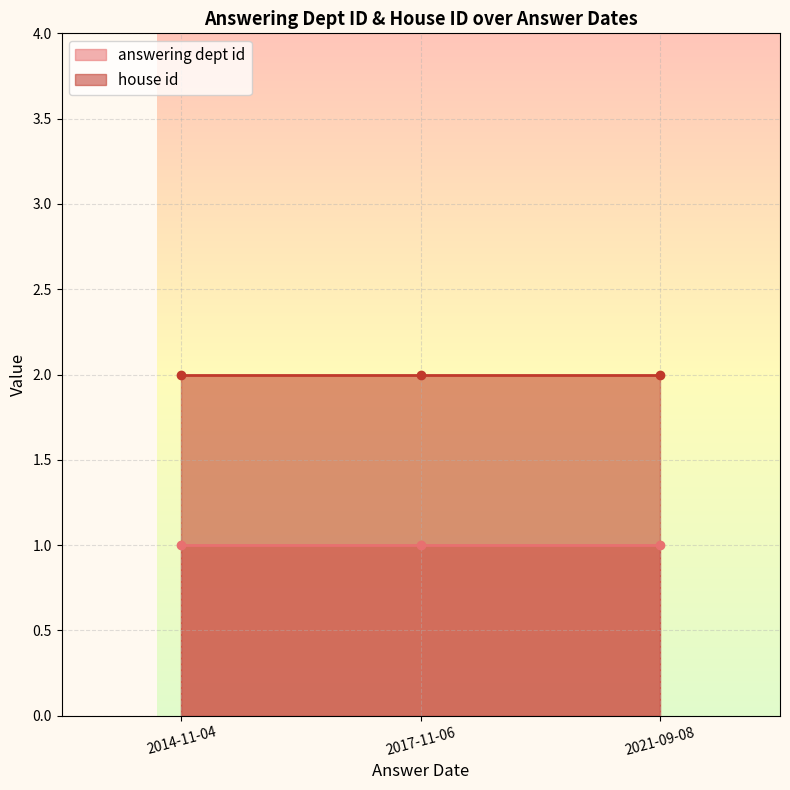

Is the value of house id at 2021-09-08 greater than the value of answering dept id at 2021-09-08?

Yes